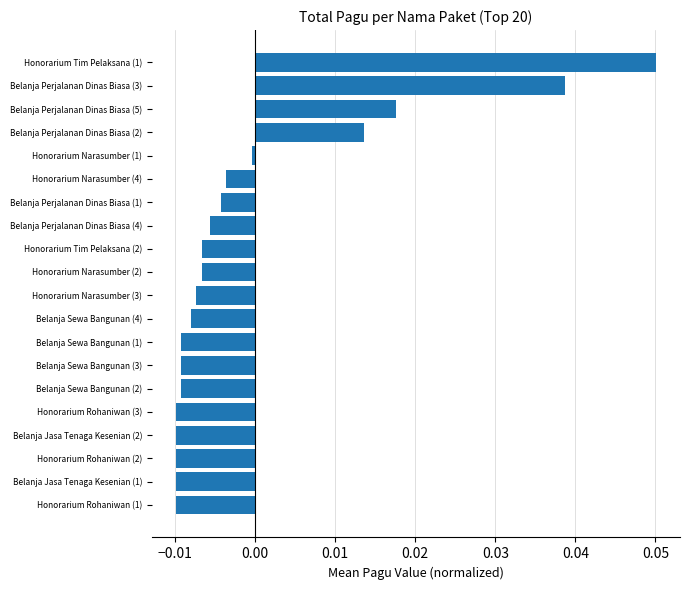

The value at Belanja Perjalanan Dinas Biasa (4) is -0.0. True or false?

True